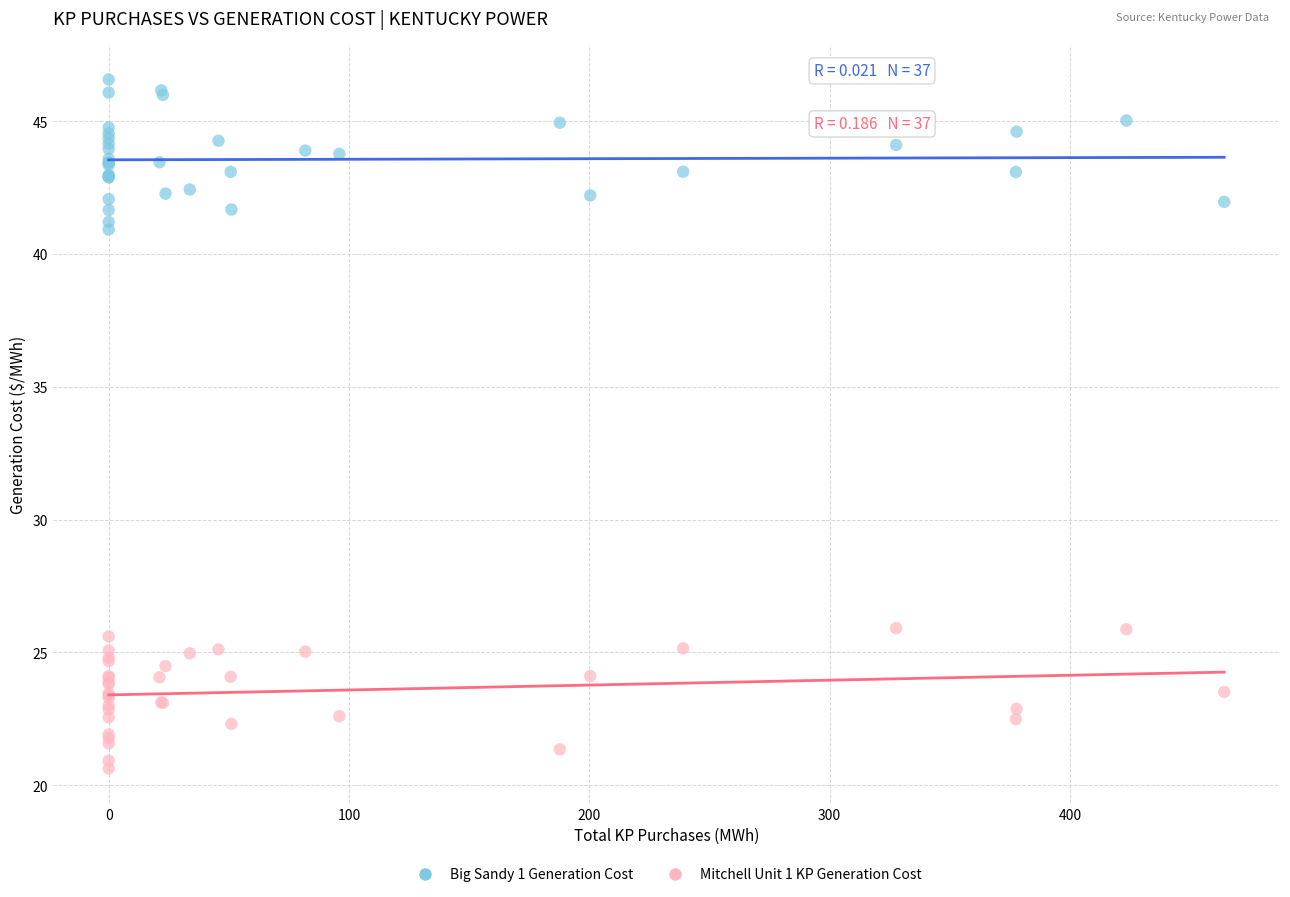

Which series reaches the minimum Y coordinate?

Mitchell Unit 1 KP Generation Cost